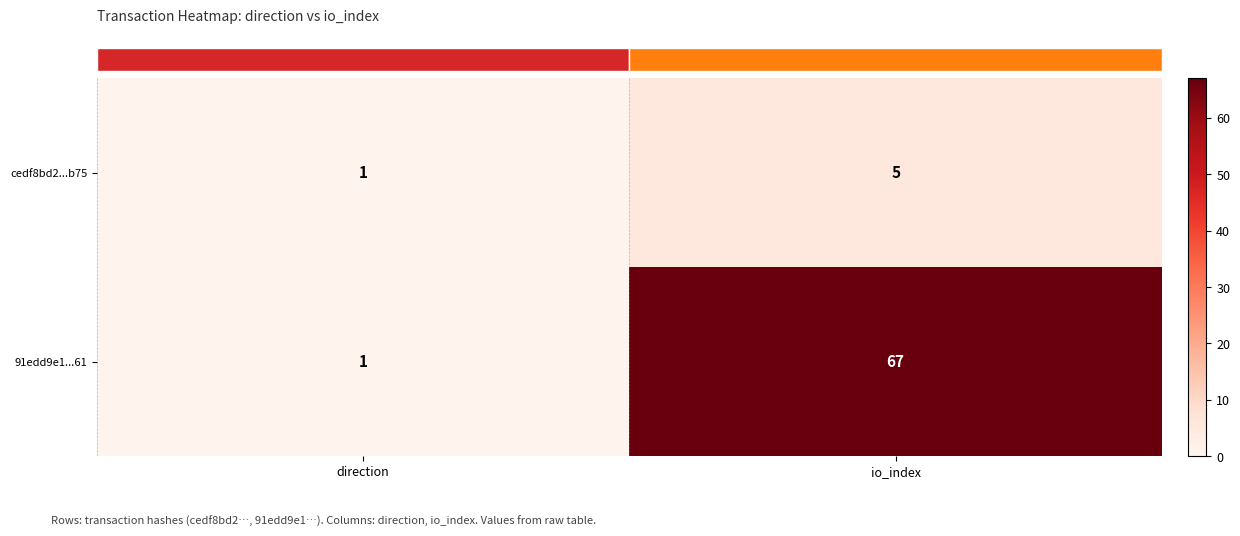

At how many categories does at least one series exceed 19?

1